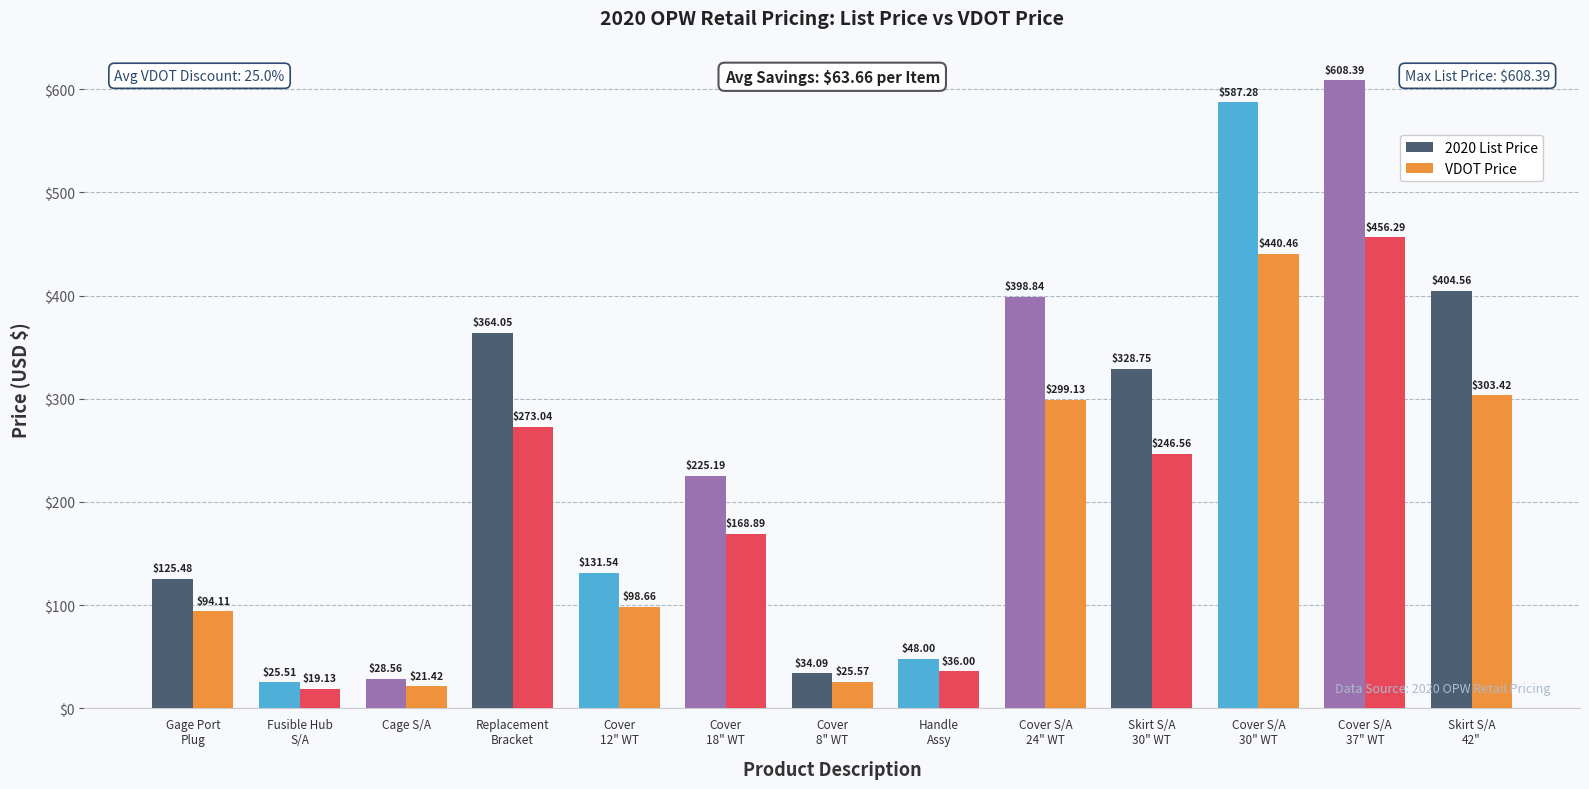

What is the minimum value for VDOT Price?

19.1